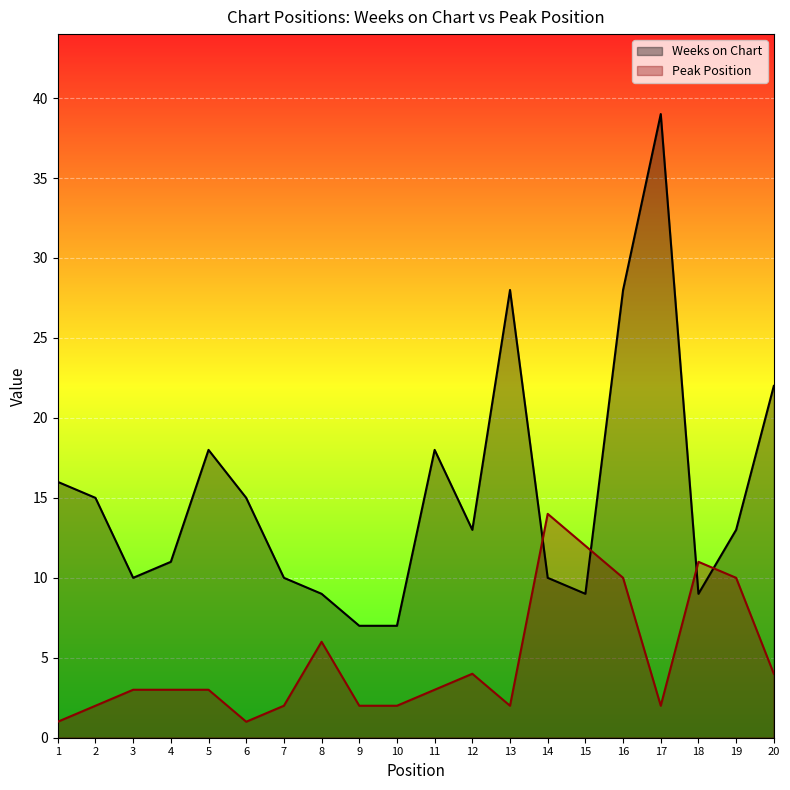

What is the average value of the Weeks on Chart series?

15